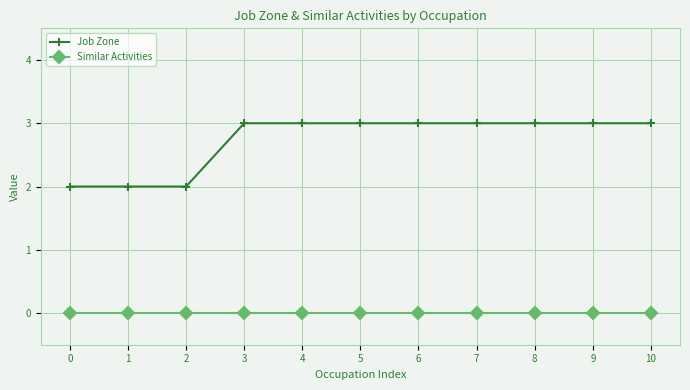

What is the average value of the Job Zone series?

3